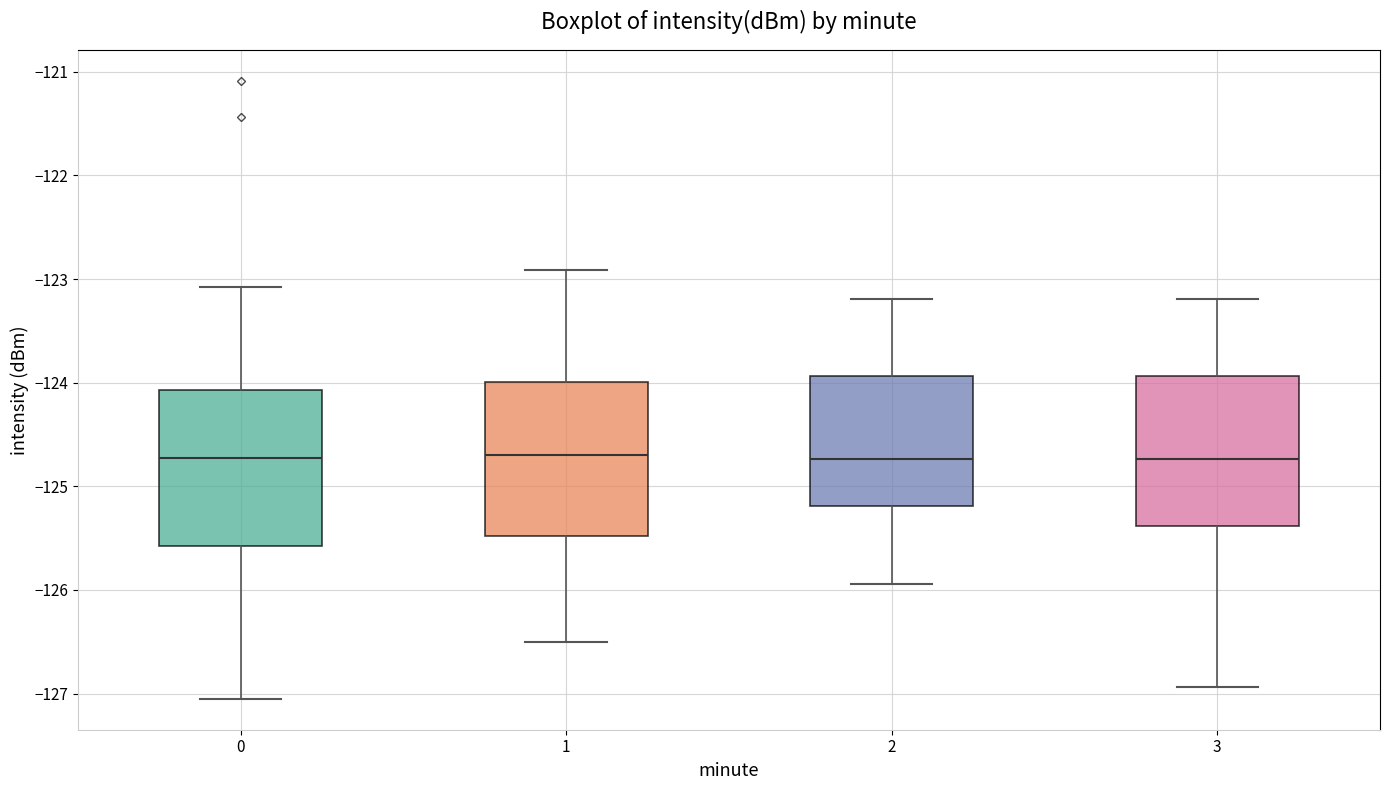

Reading left to right, transcribe this box plot: for each box, give where its median line is, the range the box spans, and where its two whiskers end, as read against the y-axis. The values are not printed on the chart, so give them approximately, as read against the axis.

0: median -124.7, box -125.6 to -124.1, whiskers -127.1 to -123.1
1: median -124.7, box -125.5 to -124.0, whiskers -126.5 to -122.9
2: median -124.7, box -125.2 to -123.9, whiskers -125.9 to -123.2
3: median -124.7, box -125.4 to -123.9, whiskers -126.9 to -123.2